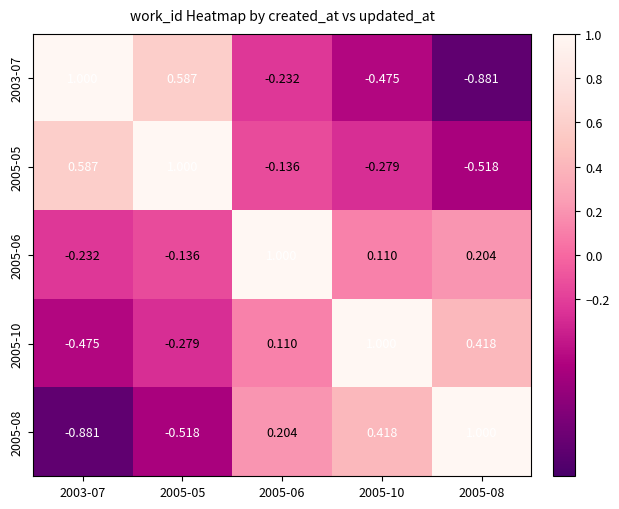

Is the value of 2003-07 at 2003-07 greater than the value of 2005-05 at 2005-10?

Yes